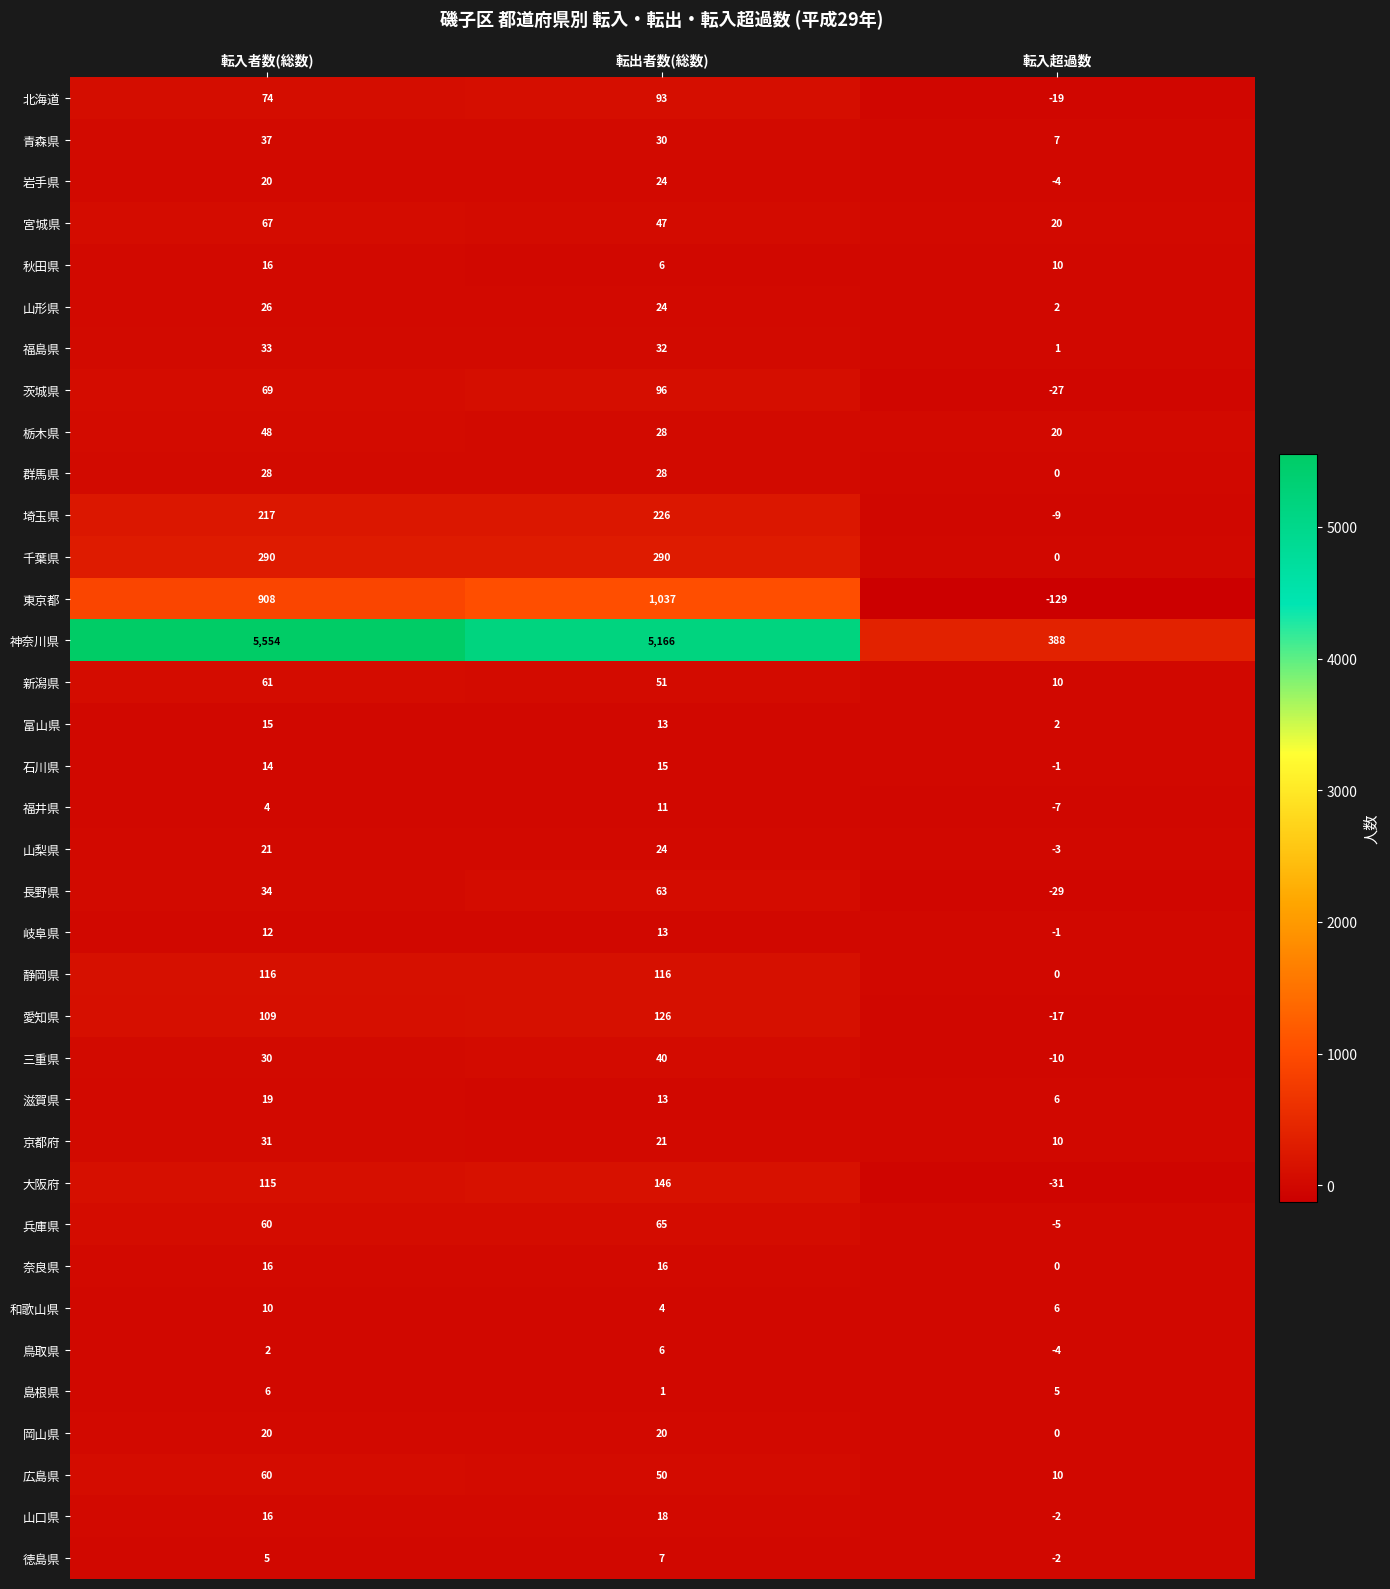

What is the difference between the 栃木県 values at 転出者数(総数) and 転入超過数?

8